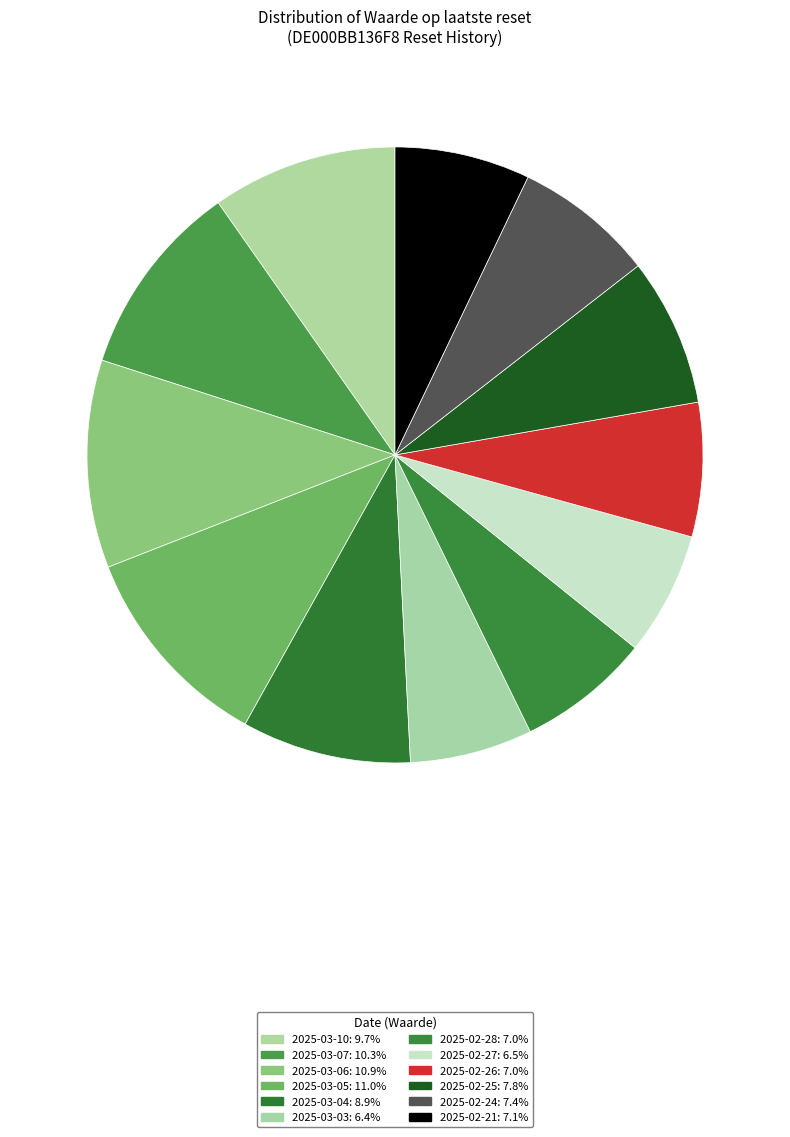

To the nearest percent, what is the difference between the largest and smallest slice percentages?

5%